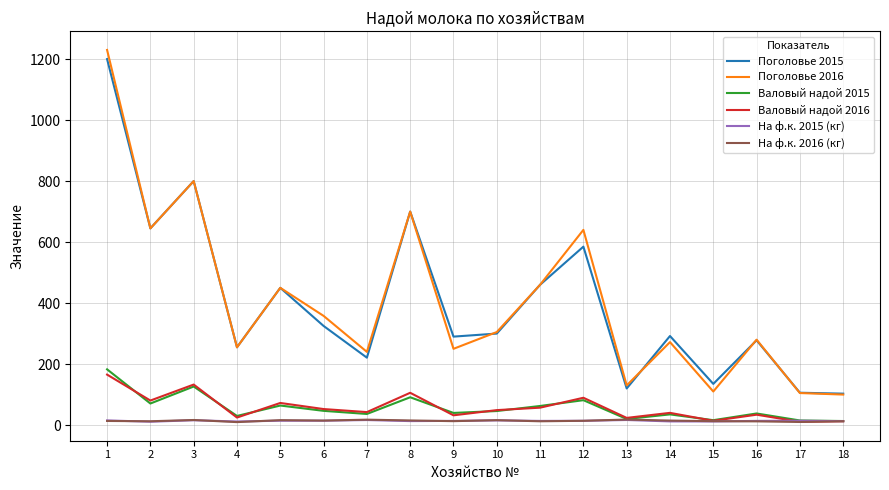

Is the value of Поголовье 2016 at 4 greater than the value of Поголовье 2015 at 12?

No